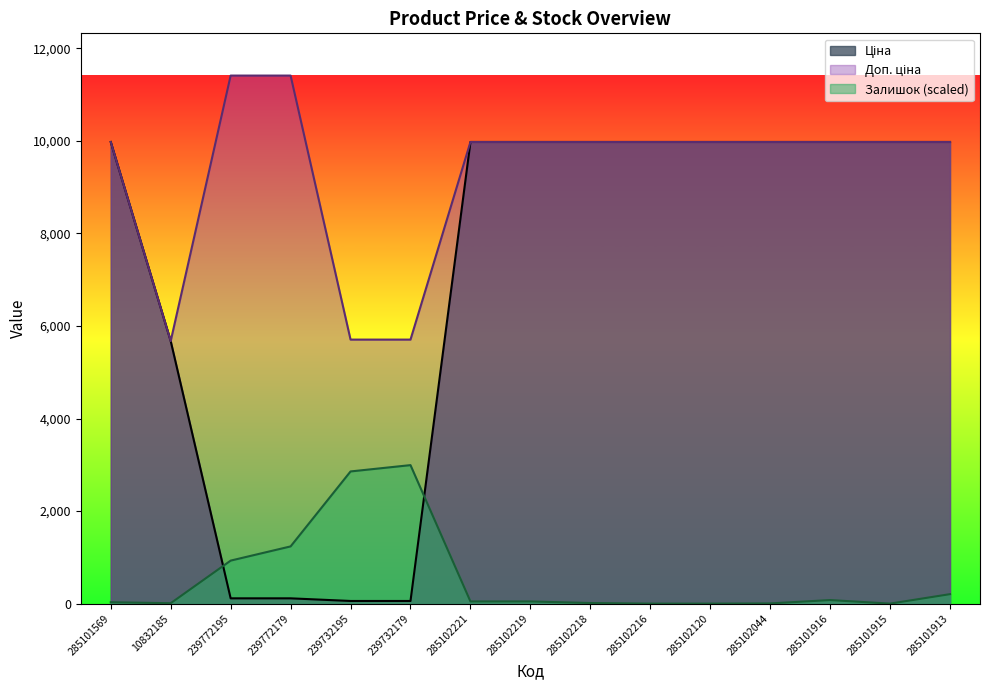

Reading left to right, list all the values displayed in this chart.

Ціна: 285101569=9975.0	10832185=5673.8	239772195=114.1	239772179=114.1	239732195=57.0	239732179=57.0	285102221=9975.0	285102219=9975.0	285102218=9975.0	285102216=9975.0	285102120=9975.0	285102044=9975.0	285101916=9975.0	285101915=9975.0	285101913=9975.0
Доп. ціна: 285101569=9975.0	10832185=5673.8	239772195=11410.0	239772179=11410.0	239732195=5705.0	239732179=5705.0	285102221=9975.0	285102219=9975.0	285102218=9975.0	285102216=9975.0	285102120=9975.0	285102044=9975.0	285101916=9975.0	285101915=9975.0	285101913=9975.0
Залишок: 285101569=29.8	10832185=8.5	239772195=929.3	239772179=1236.2	239732195=2856.1	239732179=2992.5	285102221=46.9	285102219=46.9	285102218=12.8	285102216=0.0	285102120=0.0	285102044=4.3	285101916=76.7	285101915=0.0	285101913=204.6